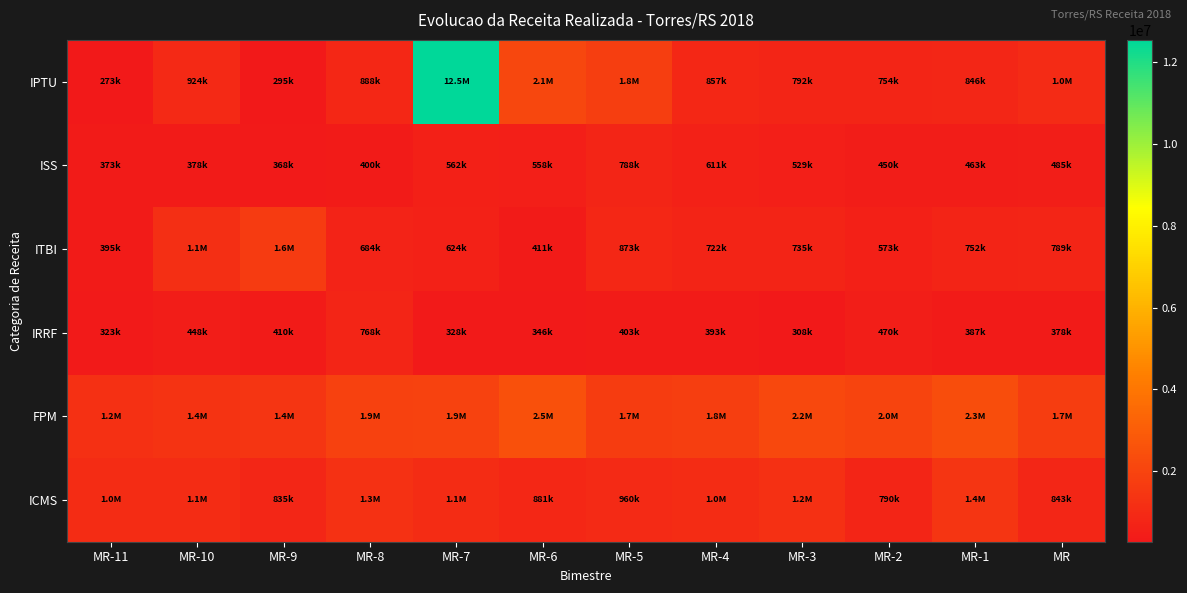

Between MR-9 and MR-4, which series saw the biggest shift?

ITBI